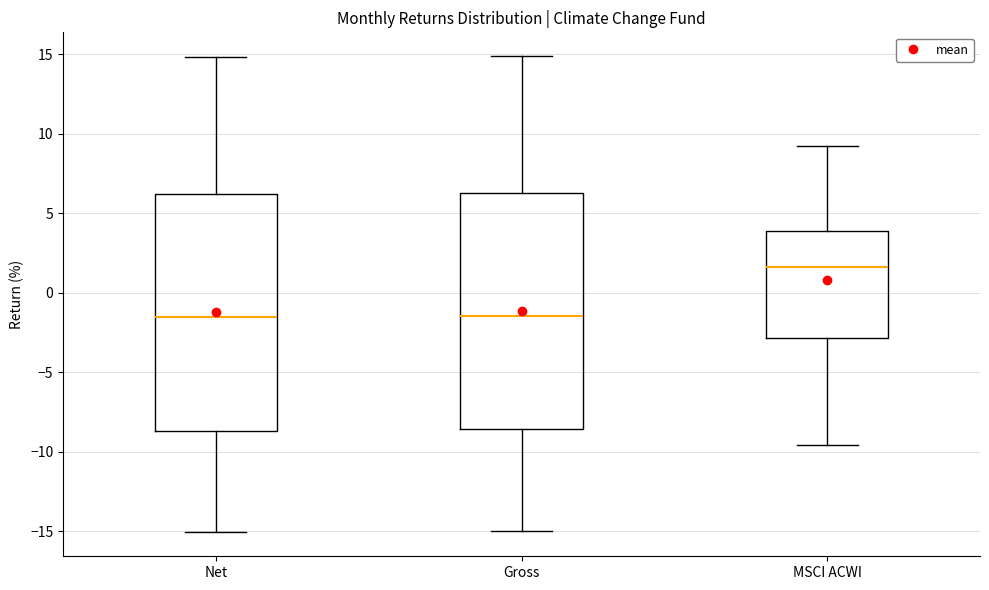

Reading left to right, transcribe this box plot: for each box, give where its median line is, the range the box spans, and where its two whiskers end, as read against the y-axis. The values are not printed on the chart, so give them approximately, as read against the axis.

Net: median -1.5, box -8.5 to 6.0, whiskers -15.0 to 15.0
Gross: median -1.5, box -8.5 to 6.5, whiskers -15.0 to 15.0
MSCI ACWI: median 1.5, box -3.0 to 4.0, whiskers -9.5 to 9.0